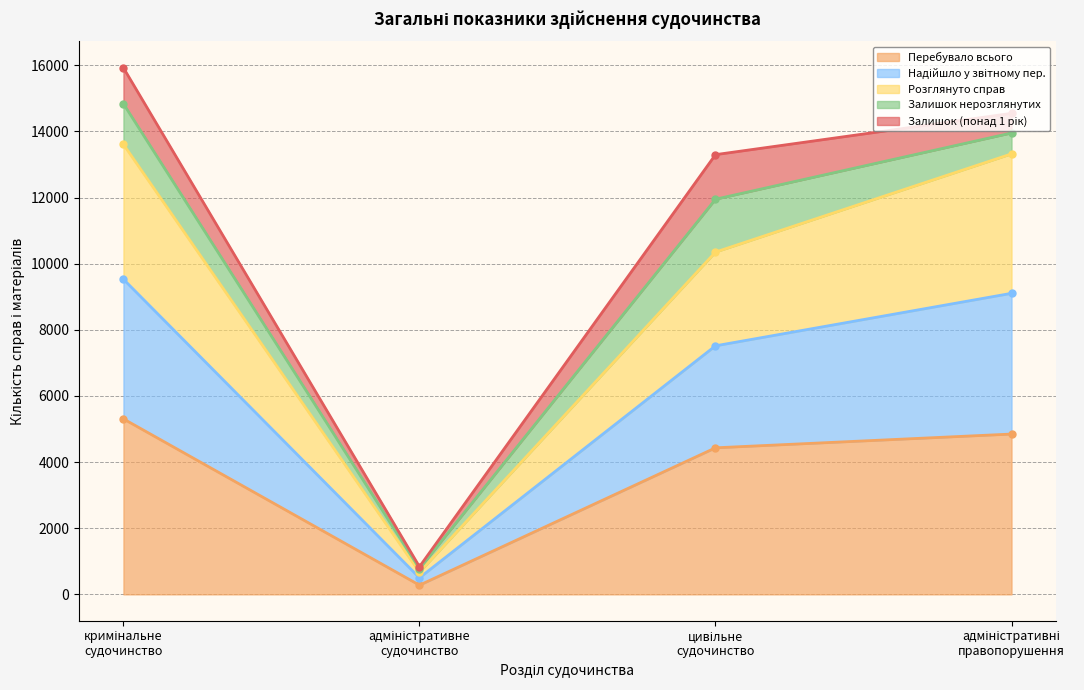

What is the maximum value for Перебувало всього?

5307